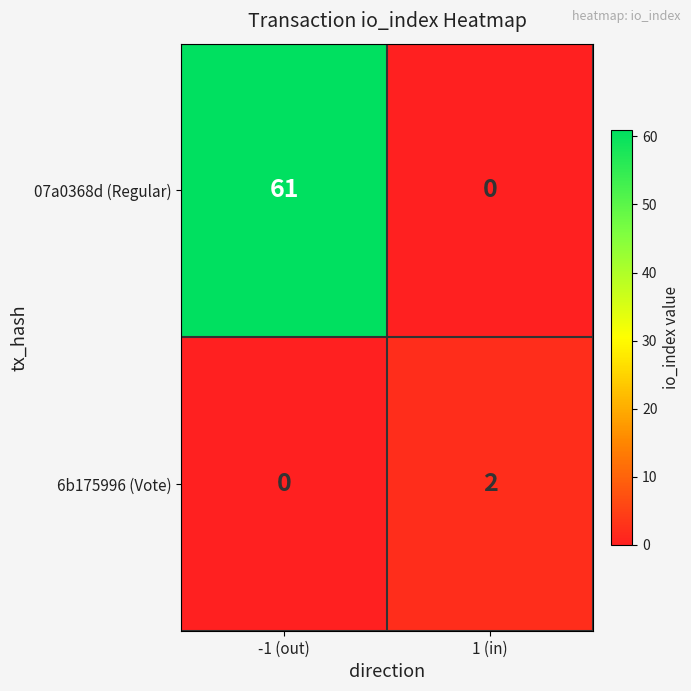

List the series in order of their overall mean, highest first.

07a0368d (Regular), 6b175996 (Vote)